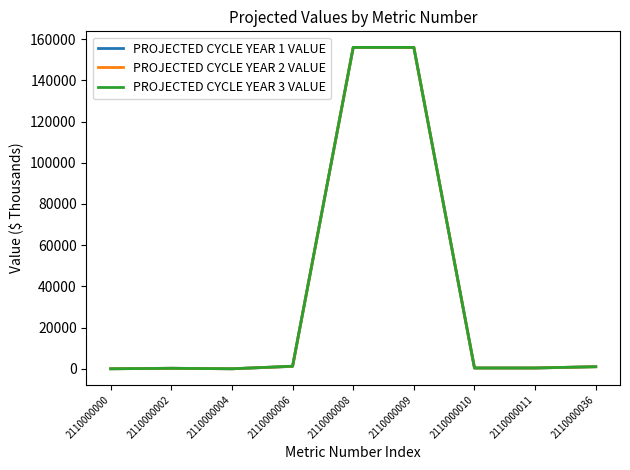

Where does the PROJECTED CYCLE YEAR 1 VALUE series first go above 362?

2110000006